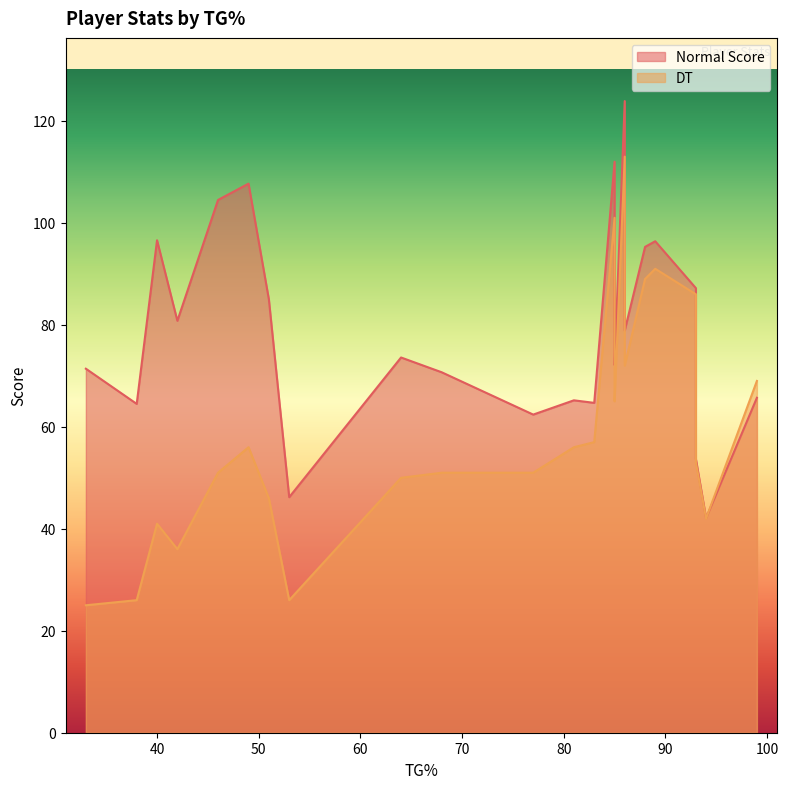

How many interior local peaks does the DT series have?

6